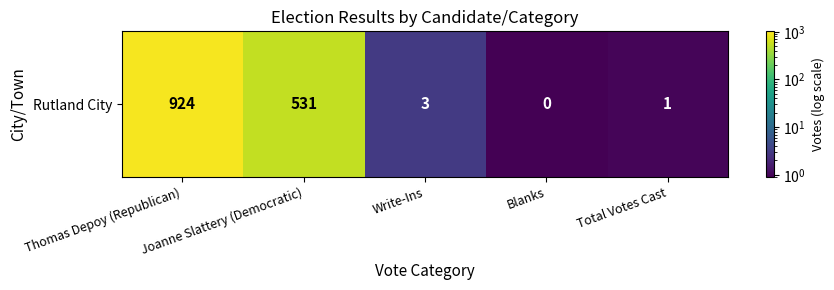

Between Thomas Depoy (Republican) and Blanks, which is larger?

Thomas Depoy (Republican)